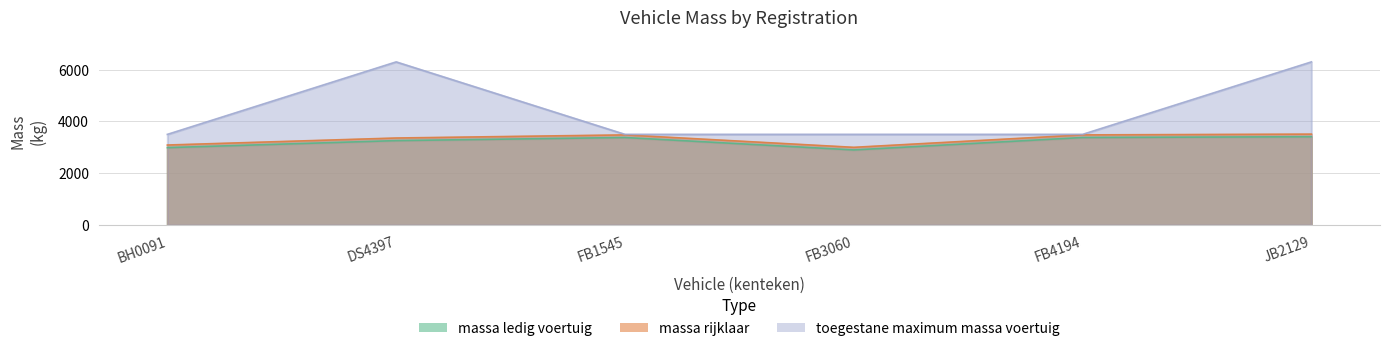

Which label corresponds to the largest value in the chart?

DS4397